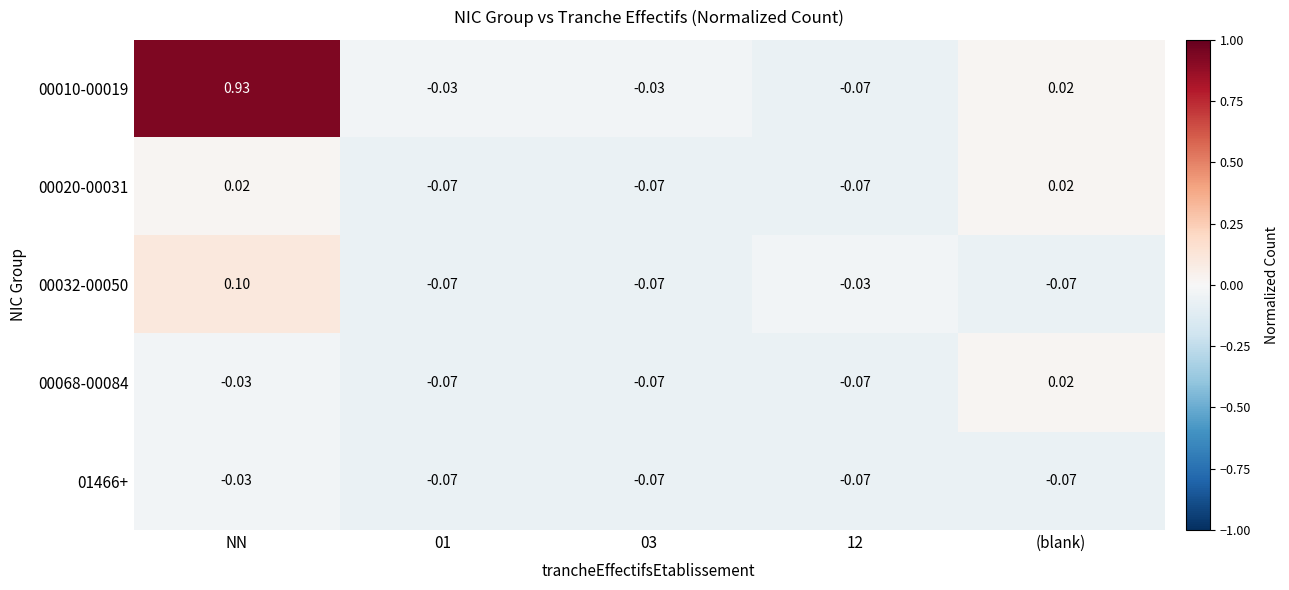

At which category is the sum across all series the highest?

NN